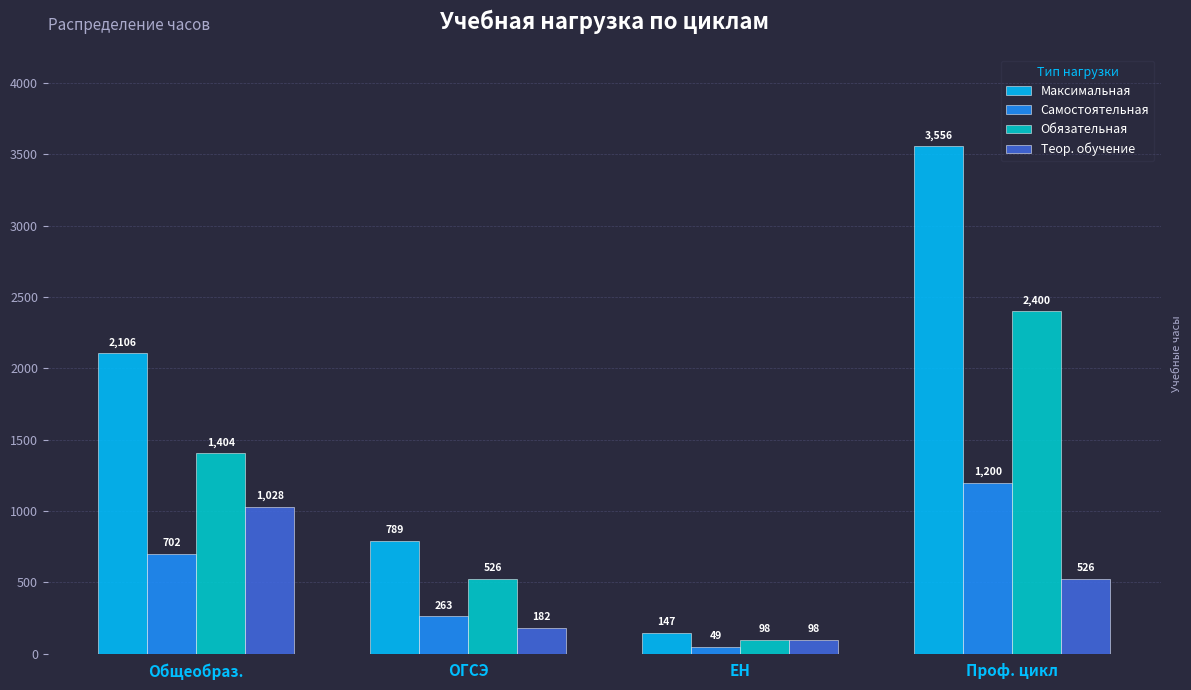

What is the maximum value shown in the chart?

3556